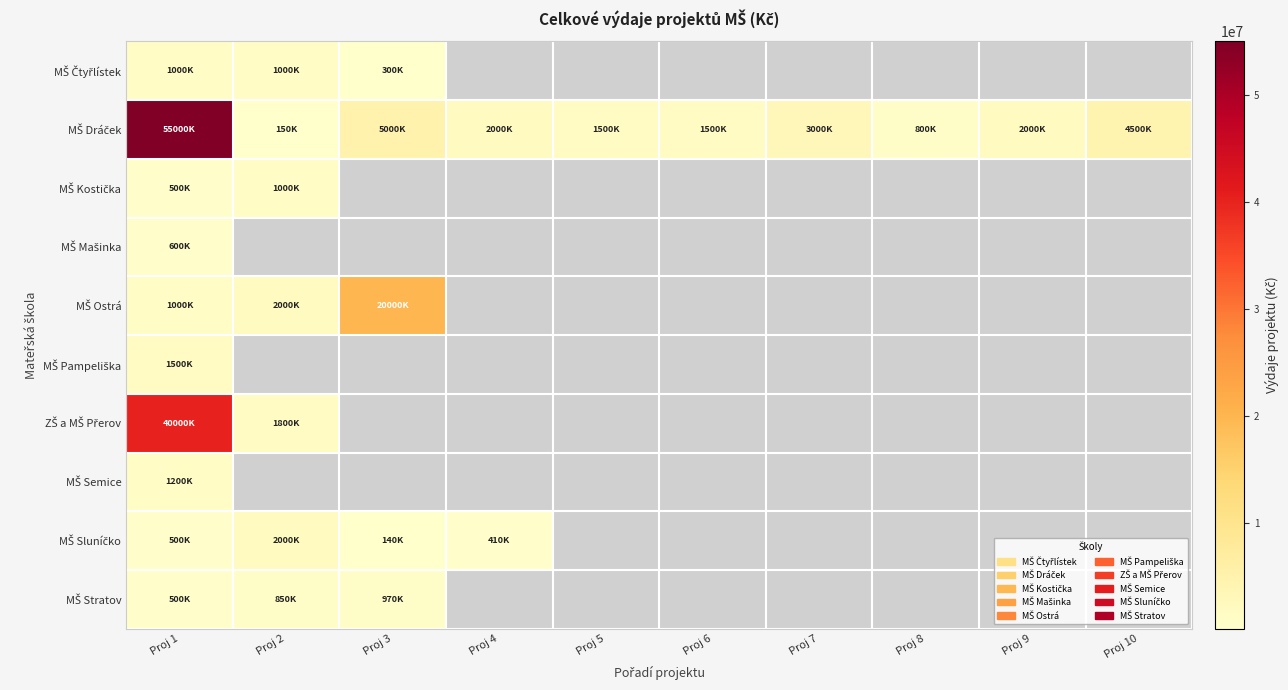

Which has a higher value, Proj 7 or Proj 6?

Proj 6